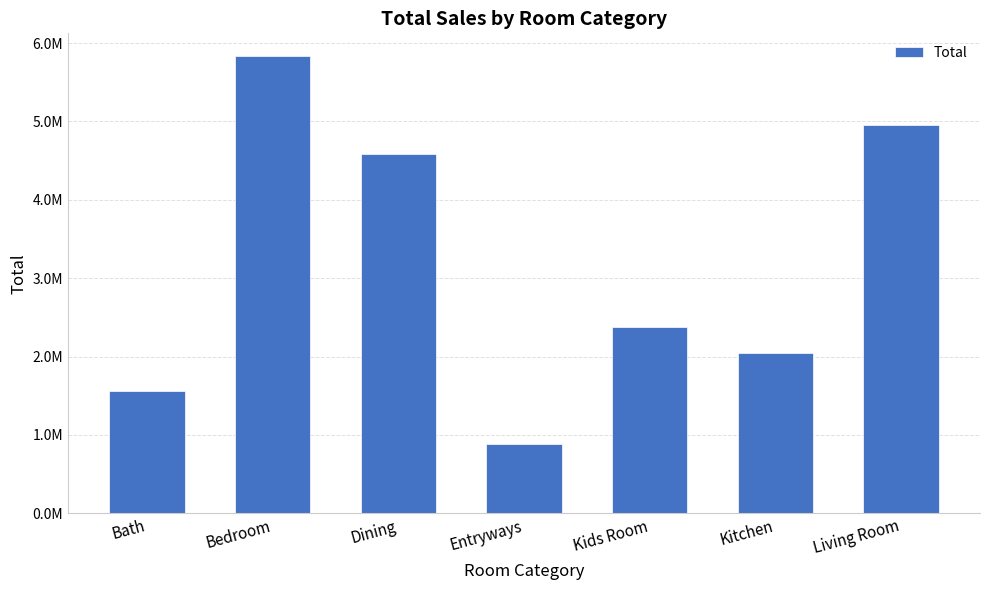

Where is the data nearest to the value 3356057?

Kids Room